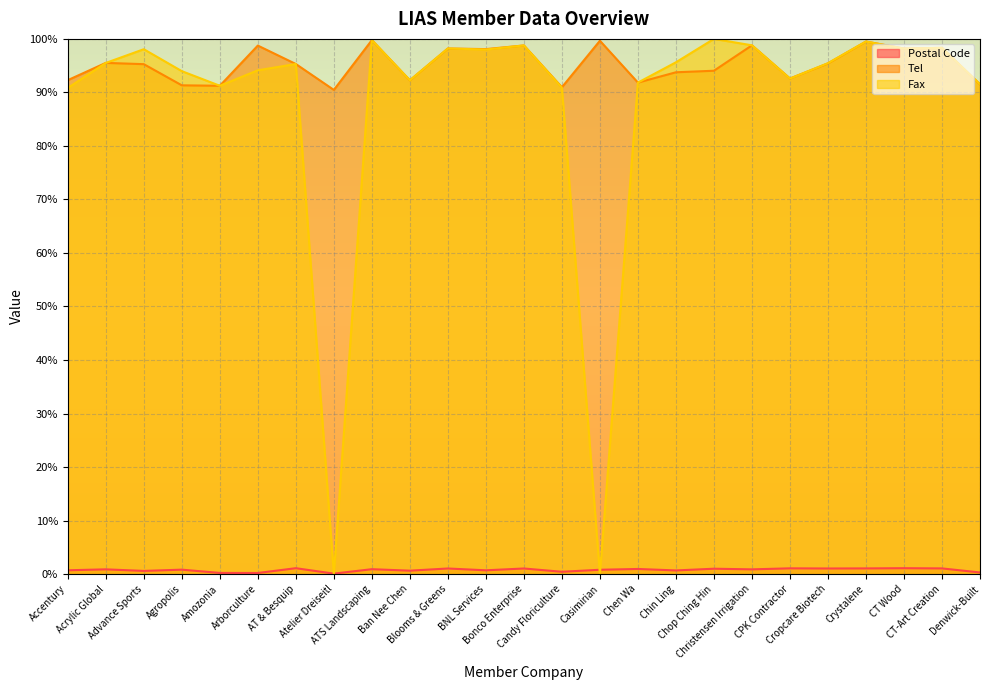

What is the sum of the Tel values at Atelier Dreiseitl and Amozonia?

181.7